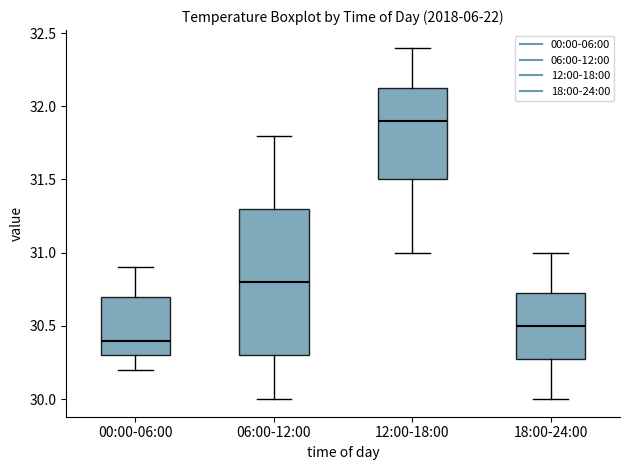

Comparing the boxes themselves (not the whiskers), which one is the tallest?

06:00-12:00